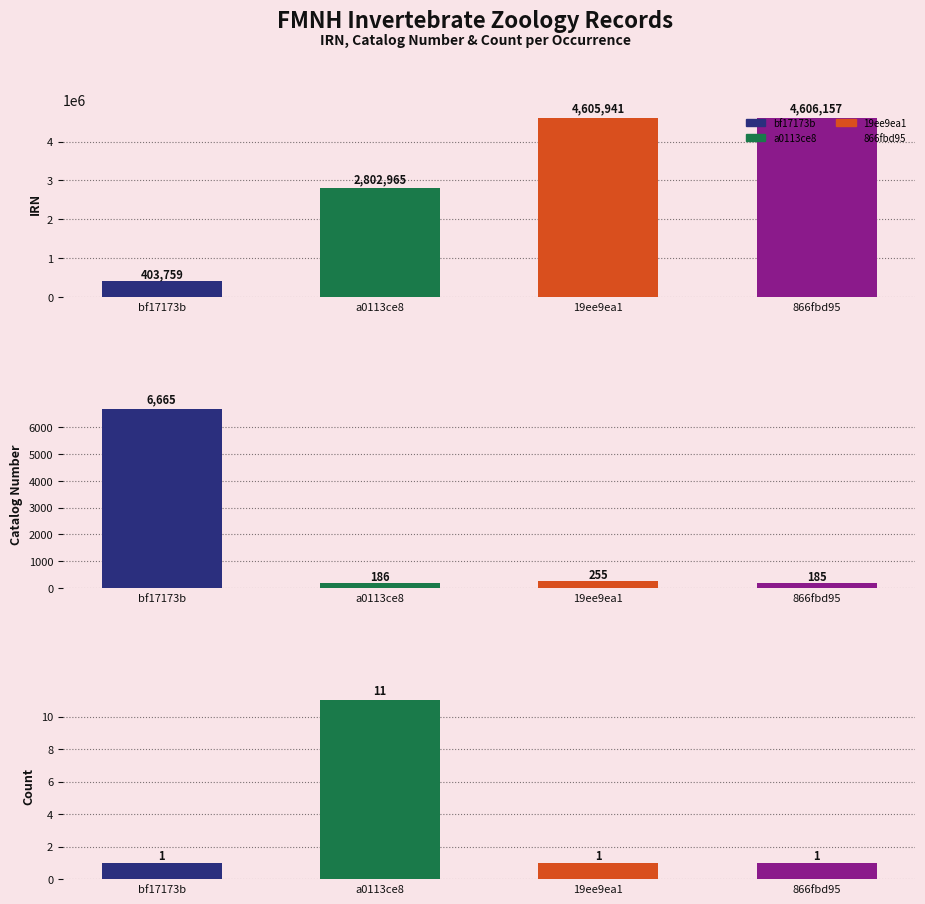

Count the number of categories in the chart.

4